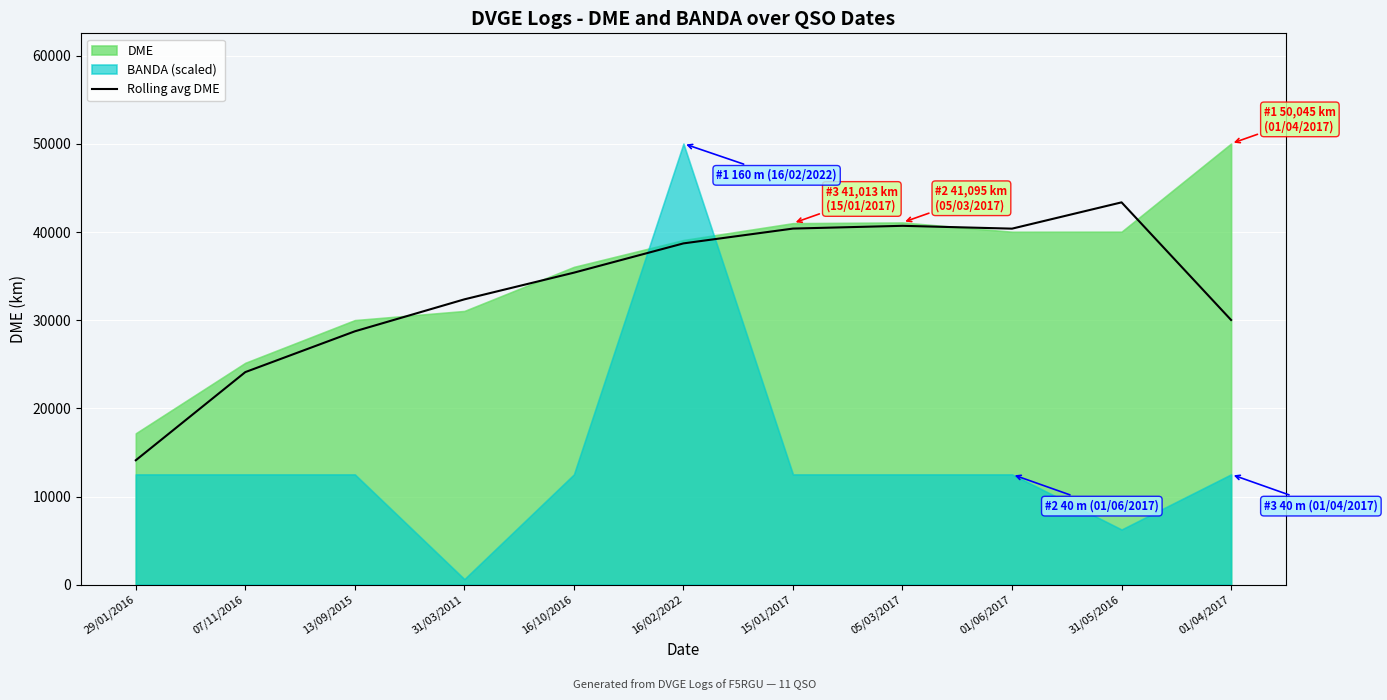

At which label does the data first exceed 35400?

16/02/2022